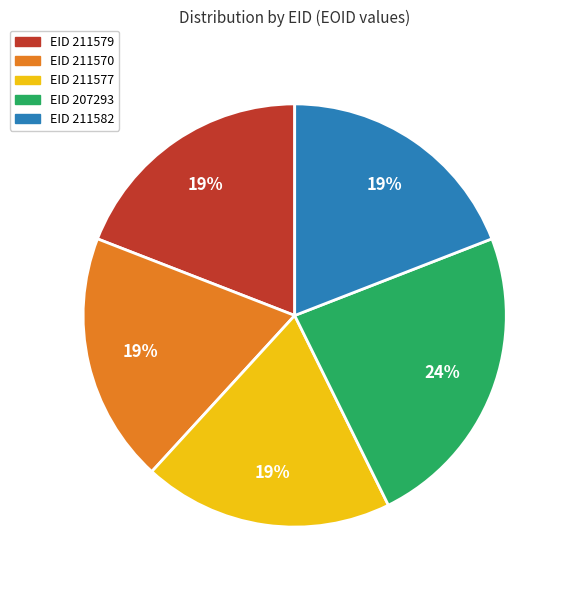

True or false: EID 207293 accounts for 31% of the total.

False